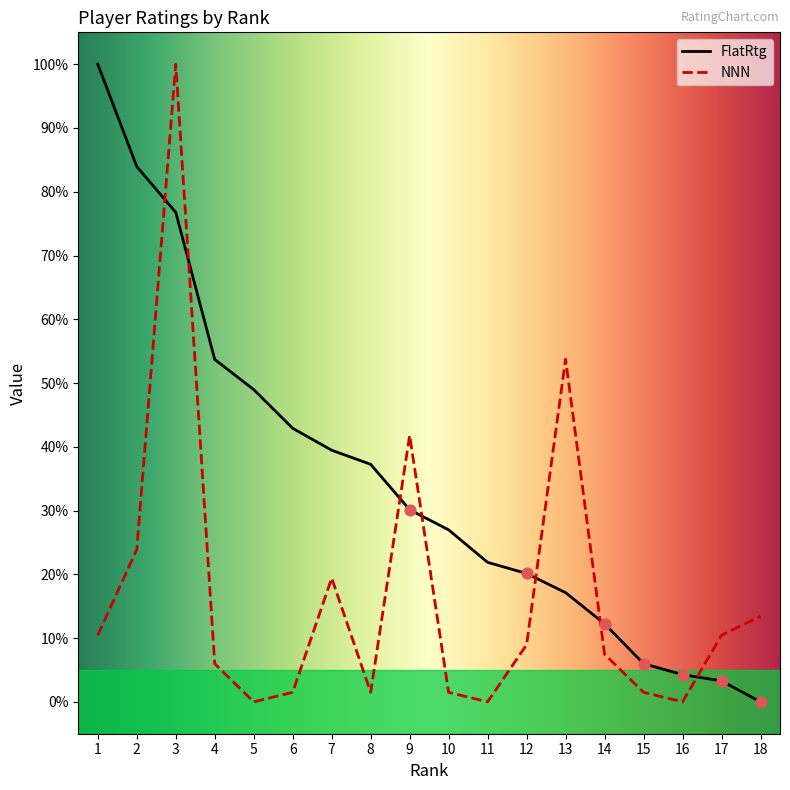

At how many categories does at least one series exceed 69?

3